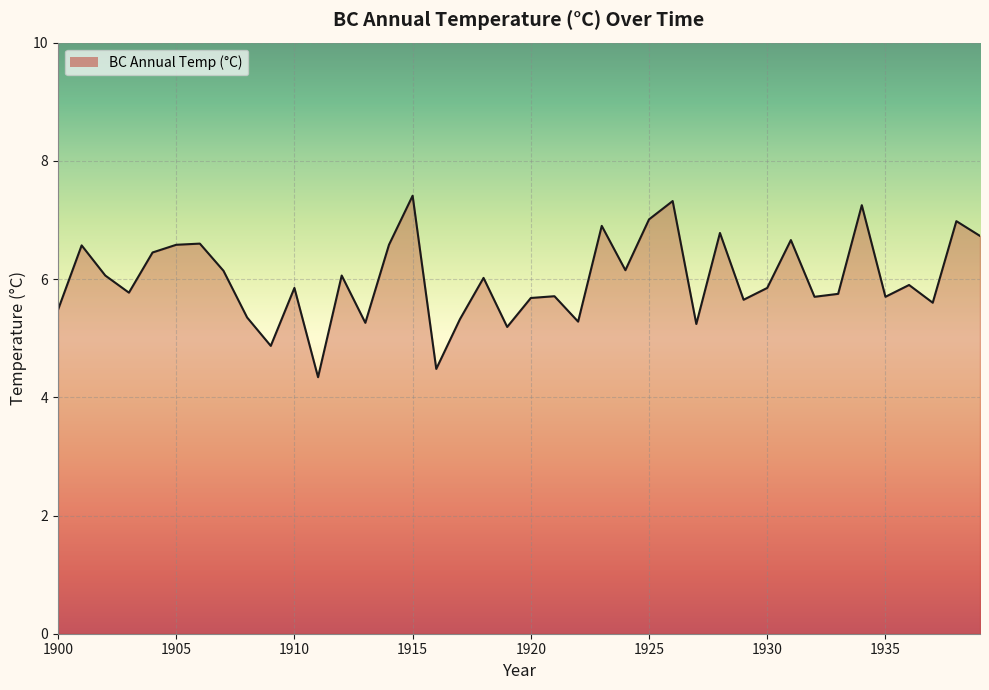

What is the difference between the maximum and minimum values?

3.1